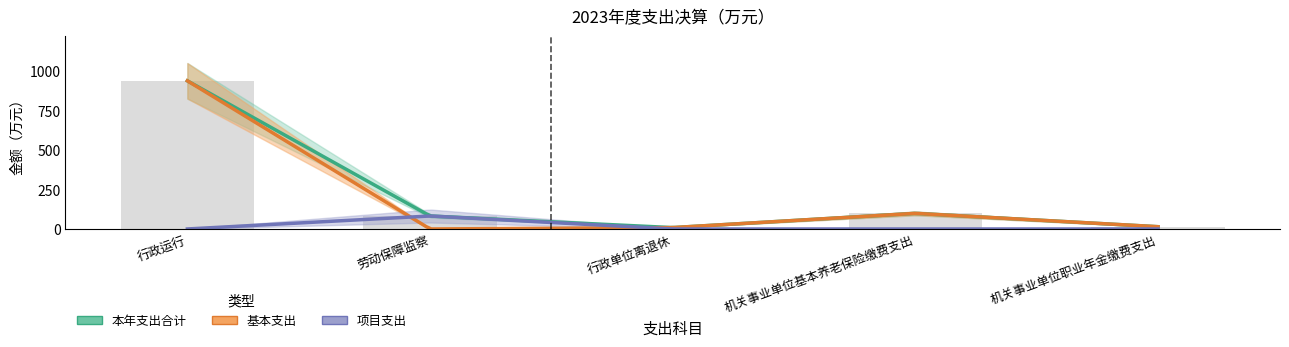

True or false: 本年支出合计 has a value of 108.4 at 劳动保障监察.

False